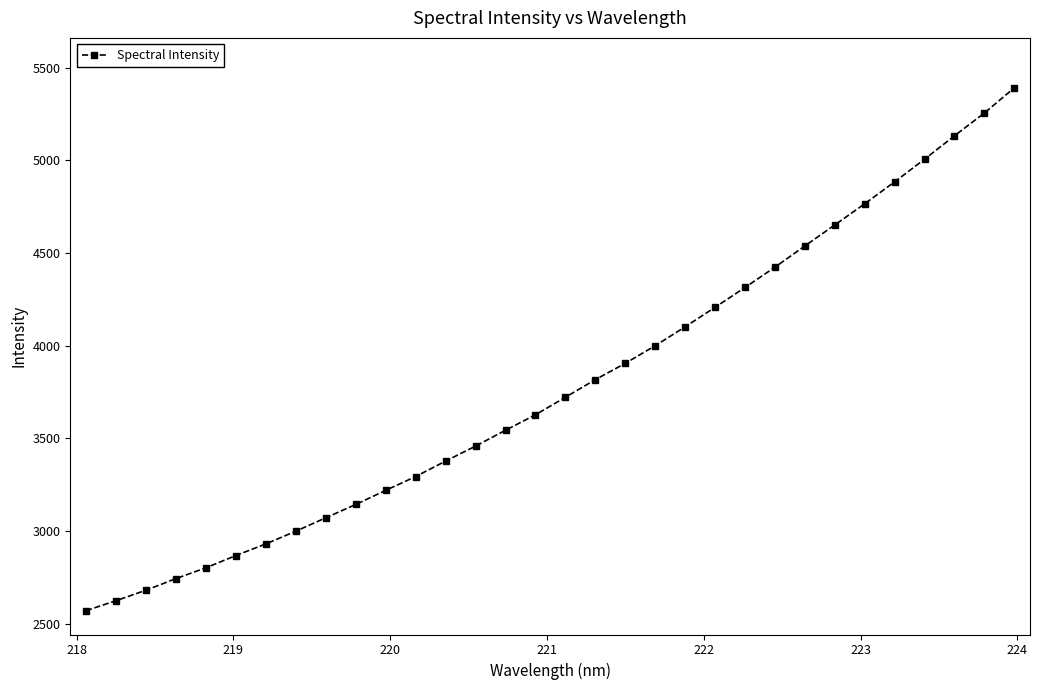

What is the maximum value shown in the chart?

5392.0